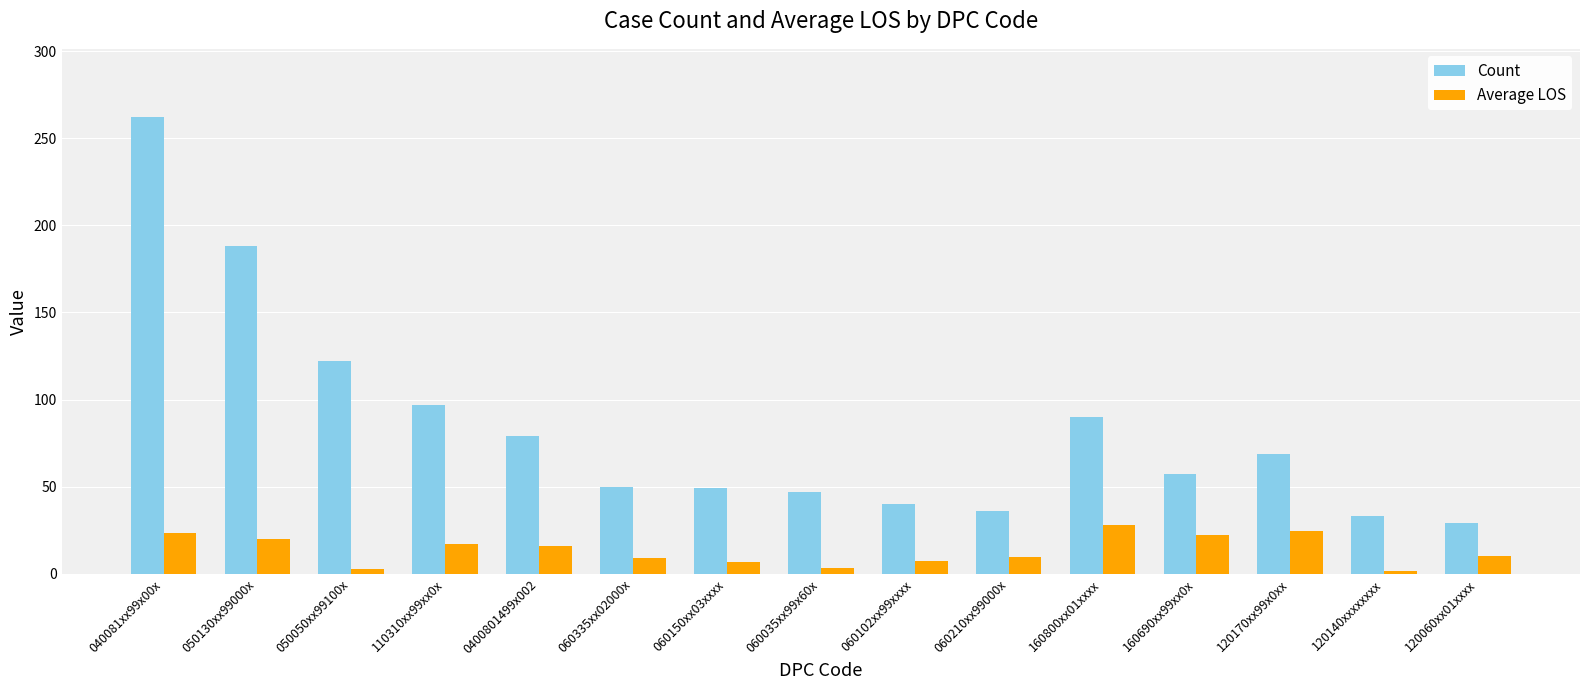

Which series changed the most between 040081xx99x00x and 060035xx99x60x?

Count